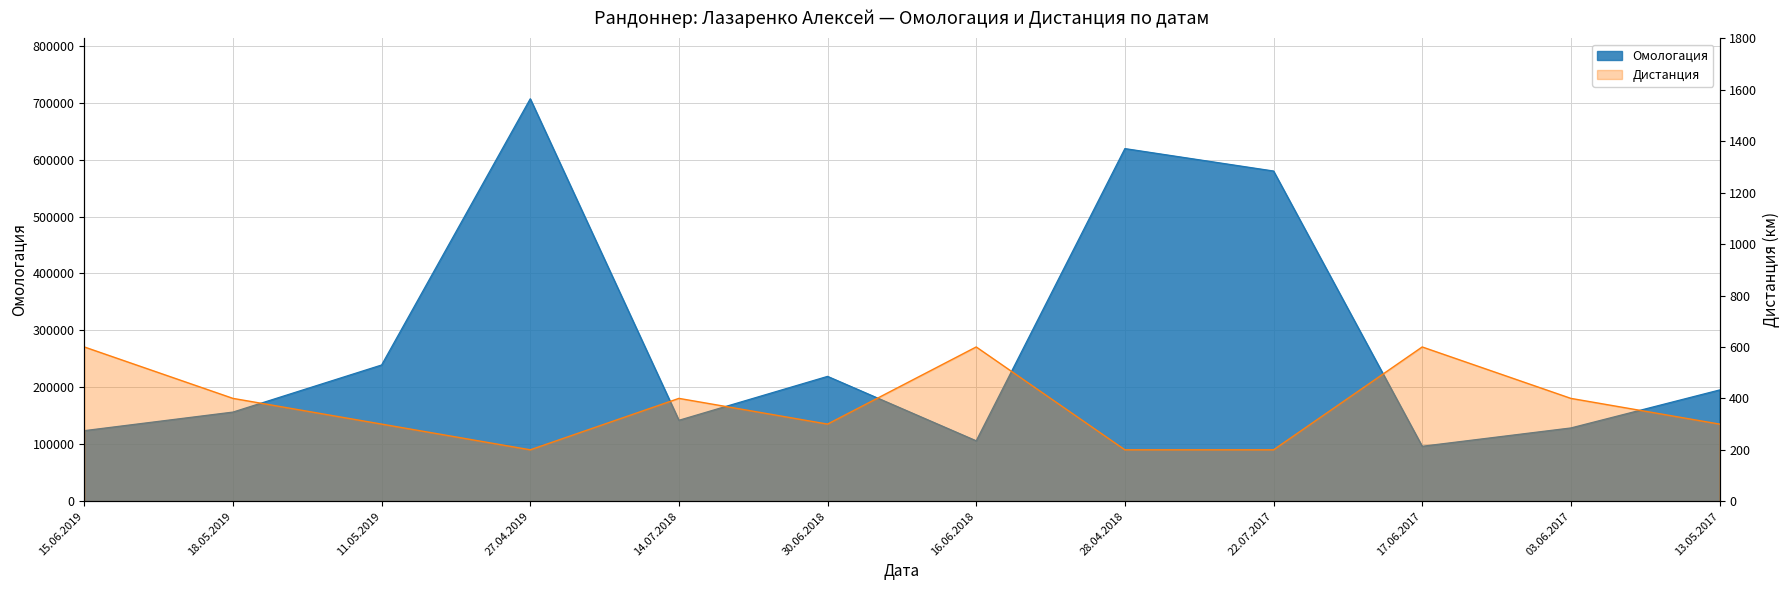

What position from the right is 18.05.2019?

11